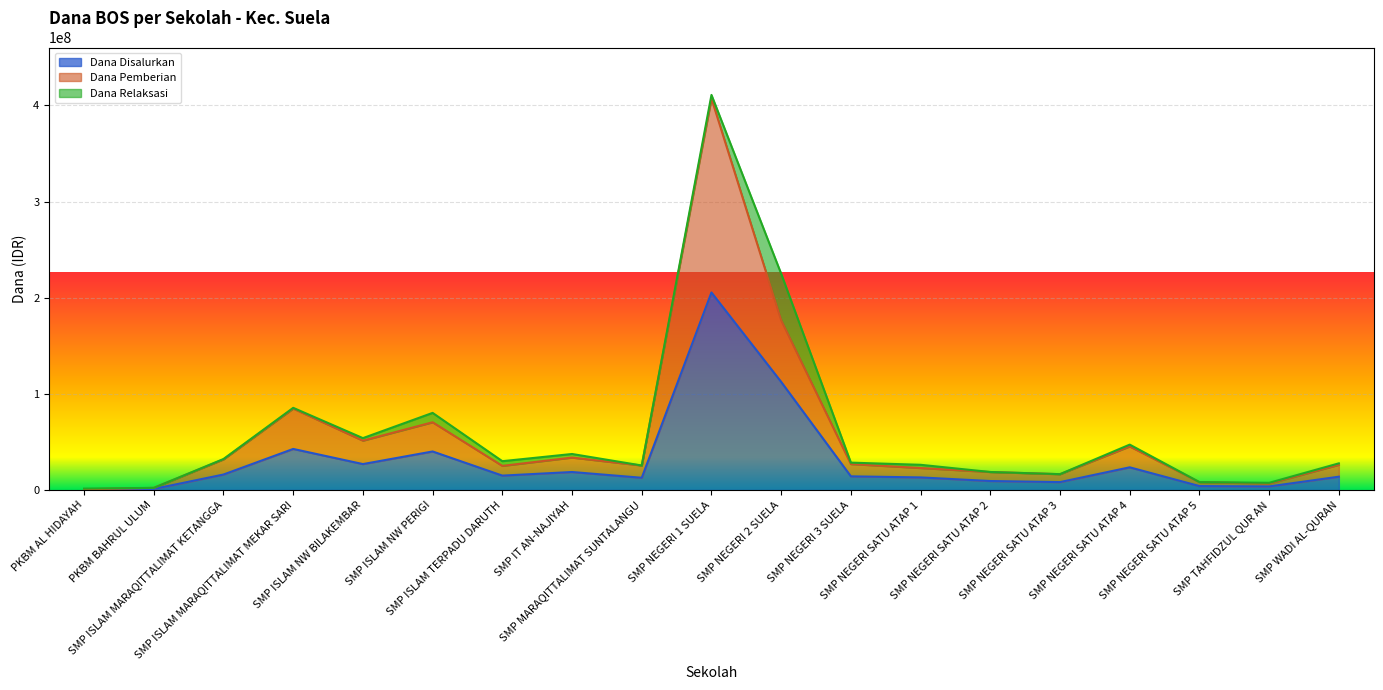

What value does the Dana Disalurkan series have at SMP NEGERI SATU ATAP 5?

4125000